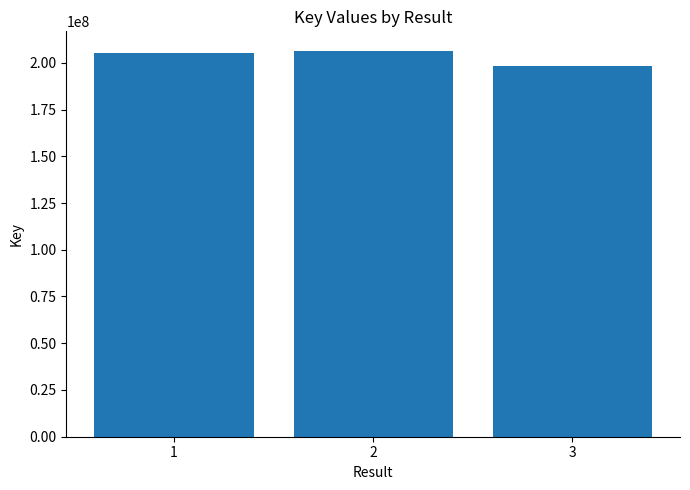

What is the change in value from 1 to 2?

+1335104